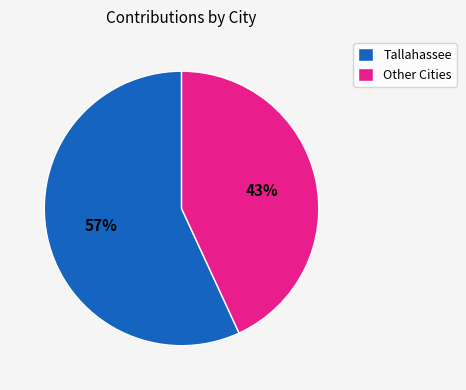

The Tallahassee slice represents 67% of the pie. True or false?

False